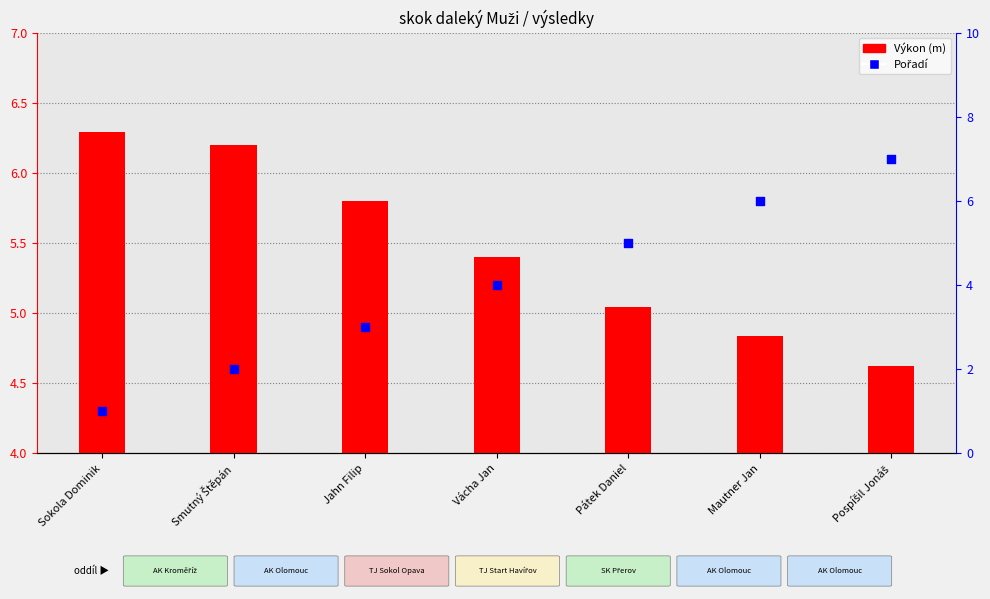

Which series has the largest Y range (max minus min)?

Pořadí